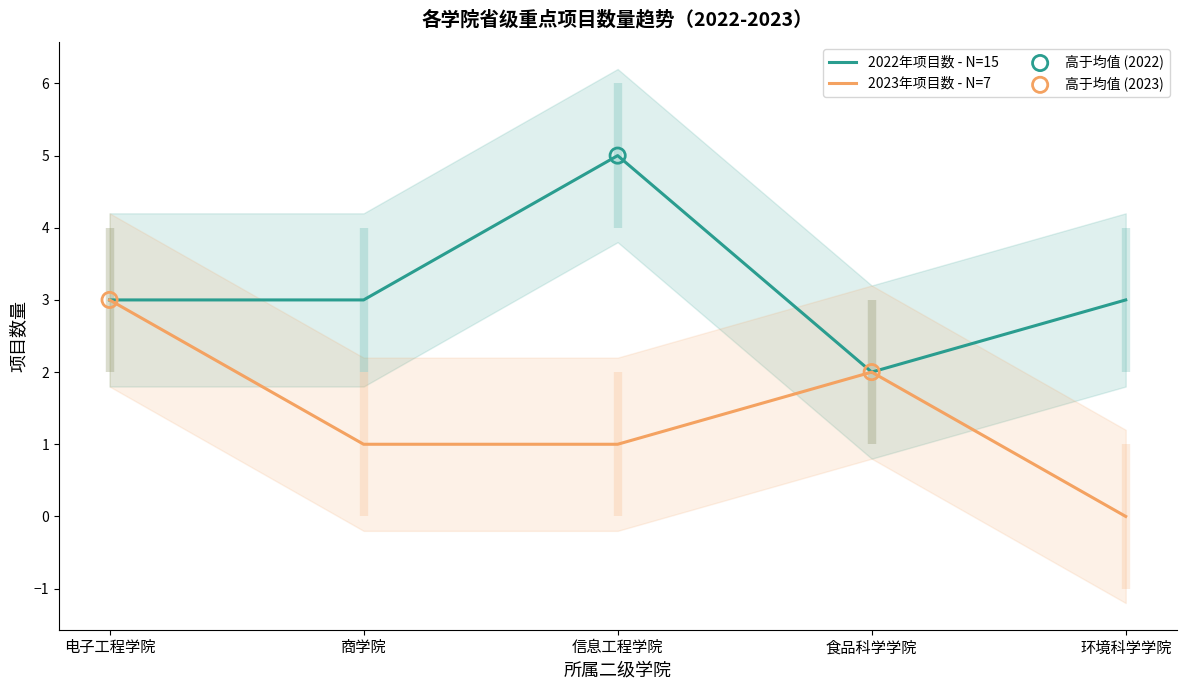

True or false: 2022年项目数 - N=15 has a value of 3 at 电子工程学院.

True